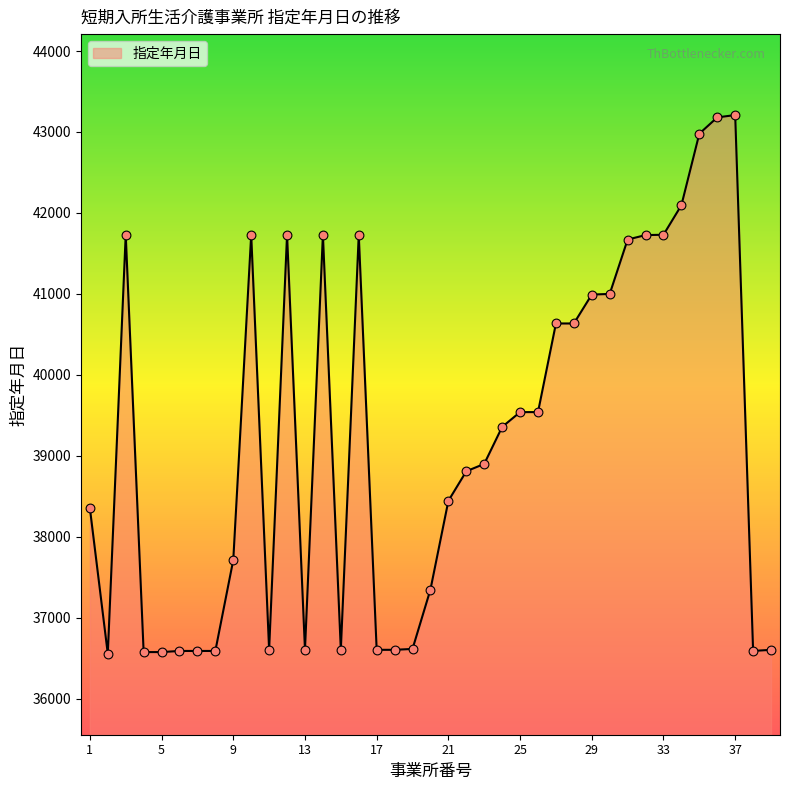

What is the greatest value displayed?

43209